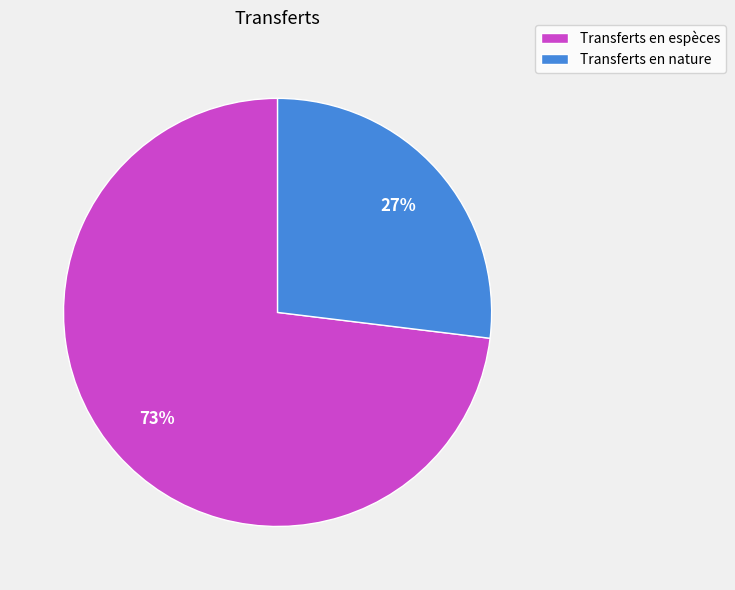

Count the number of slices in the pie.

2